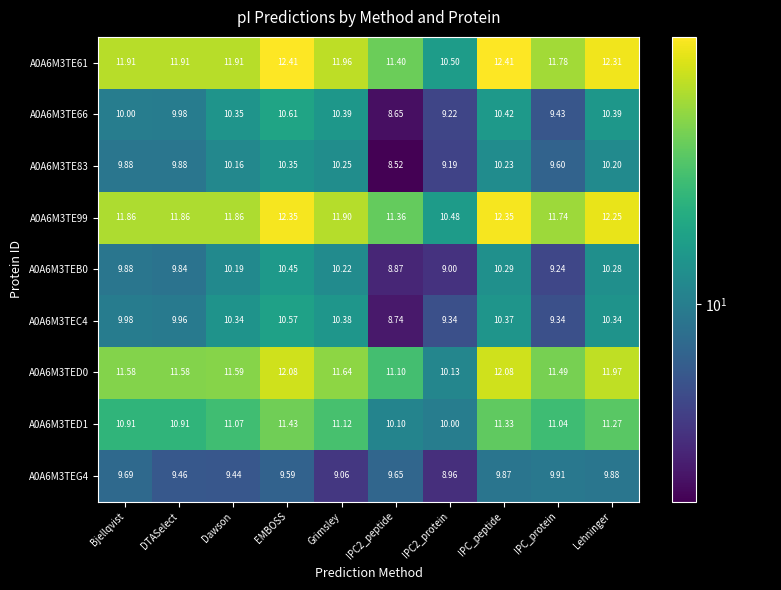

Is the value of A0A6M3TE61 at EMBOSS greater than the value of A0A6M3TE66 at Dawson?

Yes